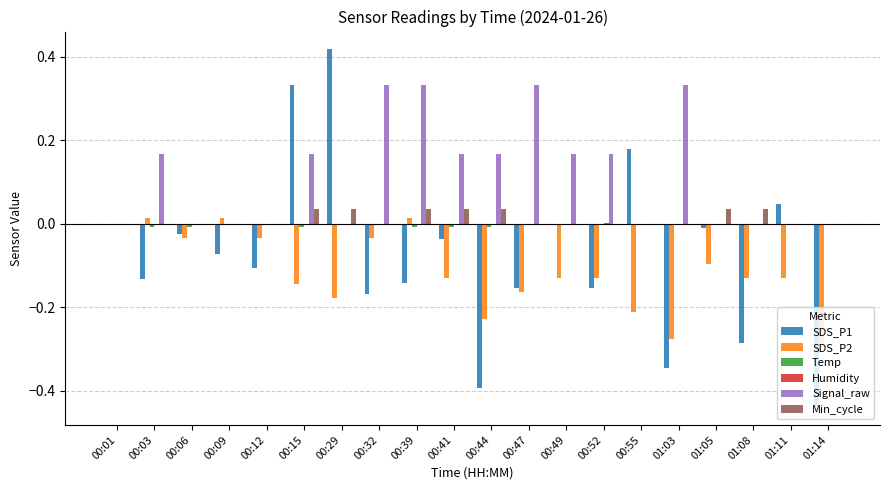

Between 00:47 and 01:08, which series saw the biggest shift?

Signal_raw